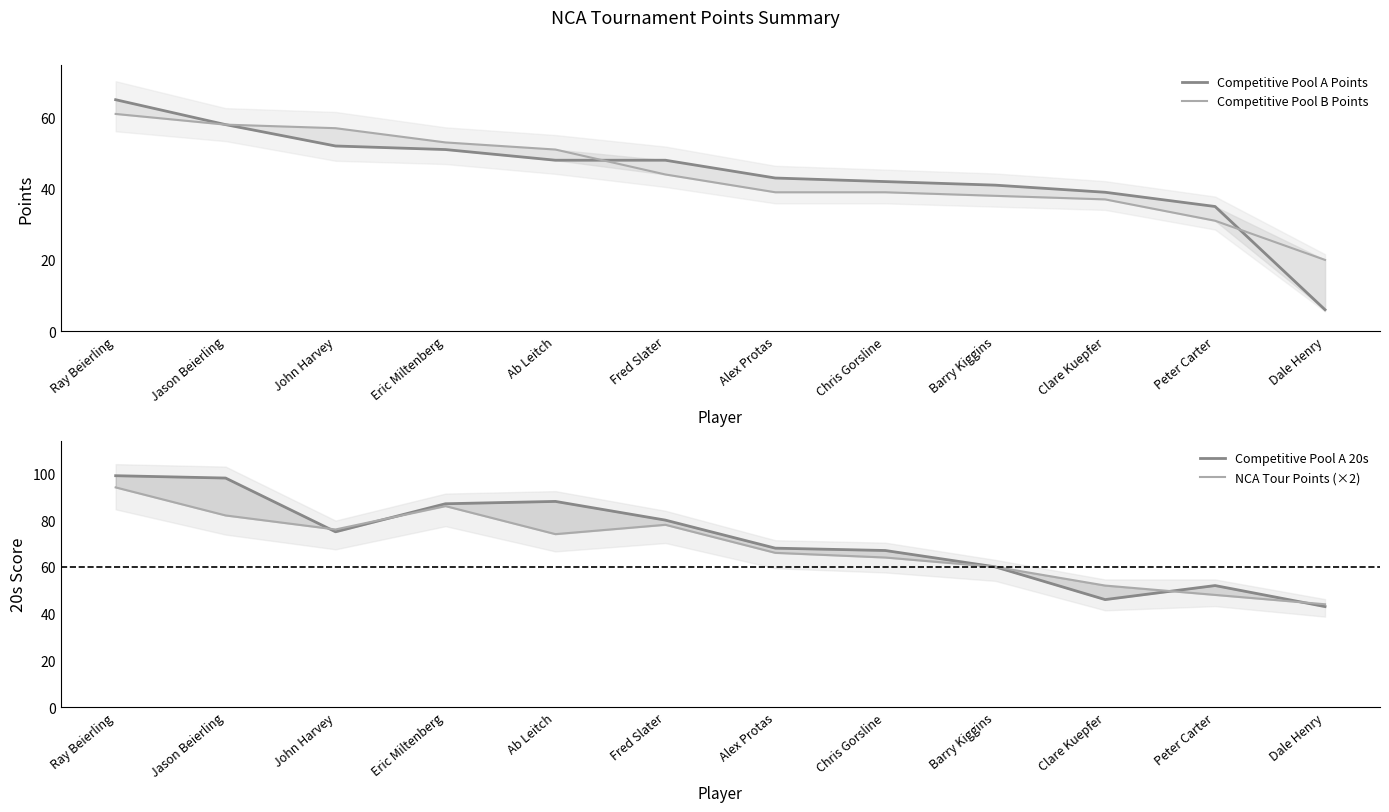

Reading left to right, extract all data points from this chart.

Competitive Pool A Points: 65	58	52	51	48	48	43	42	41	39	35	6
Competitive Pool B Points: 61	58	57	53	51	44	39	39	38	37	31	20
Competitive Pool A 20s: 99	98	75	87	88	80	68	67	60	46	52	43
NCA Tour Points (×2): 94	82	76	86	74	78	66	64	60	52	48	44